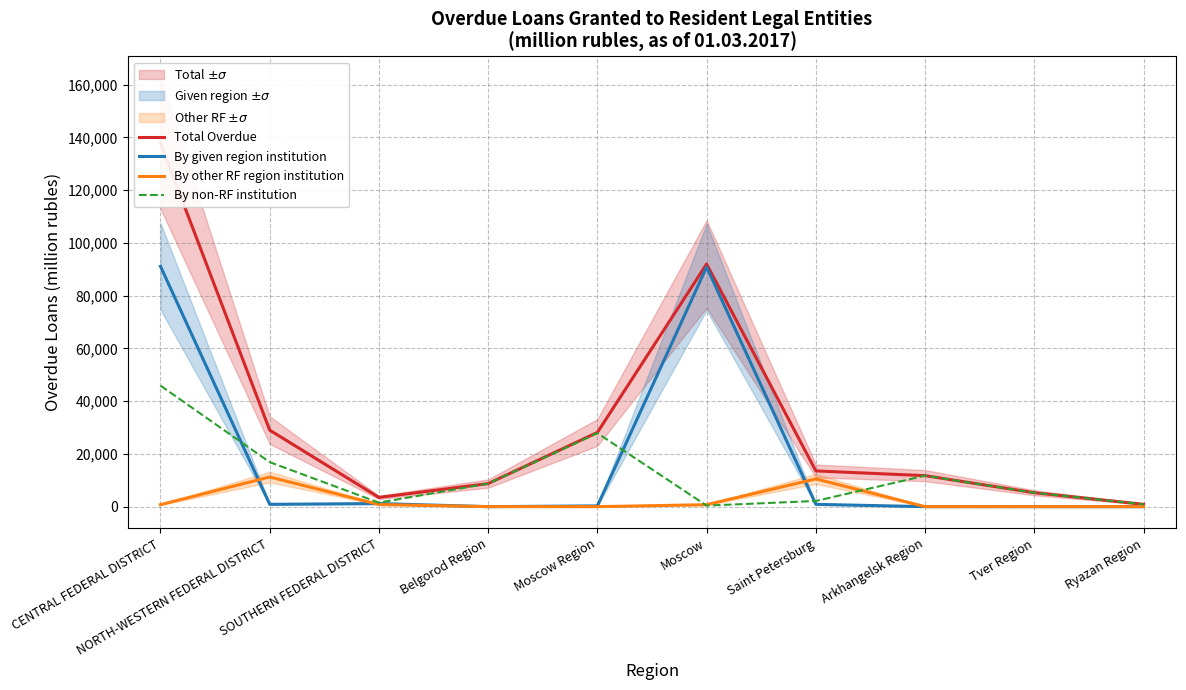

Reading left to right, extract all data points from this chart.

Total Overdue: CENTRAL FEDERAL DISTRICT=137790	NORTH-WESTERN FEDERAL DISTRICT=29015	SOUTHERN FEDERAL DISTRICT=3499	Belgorod Region=8747	Moscow Region=28148	Moscow=92012	Saint Petersburg=13552	Arkhangelsk Region=11753	Tver Region=5281	Ryazan Region=890
By given region institution: CENTRAL FEDERAL DISTRICT=91148	NORTH-WESTERN FEDERAL DISTRICT=882	SOUTHERN FEDERAL DISTRICT=1174	Belgorod Region=0	Moscow Region=279	Moscow=90869	Saint Petersburg=879	Arkhangelsk Region=0	Tver Region=0	Ryazan Region=0
By other RF region institution: CENTRAL FEDERAL DISTRICT=742	NORTH-WESTERN FEDERAL DISTRICT=11254	SOUTHERN FEDERAL DISTRICT=806	Belgorod Region=0	Moscow Region=0	Moscow=742	Saint Petersburg=10522	Arkhangelsk Region=7	Tver Region=0	Ryazan Region=0
By non-RF institution: CENTRAL FEDERAL DISTRICT=45901	NORTH-WESTERN FEDERAL DISTRICT=16878	SOUTHERN FEDERAL DISTRICT=1518	Belgorod Region=8747	Moscow Region=27869	Moscow=401	Saint Petersburg=2151	Arkhangelsk Region=11746	Tver Region=5281	Ryazan Region=890